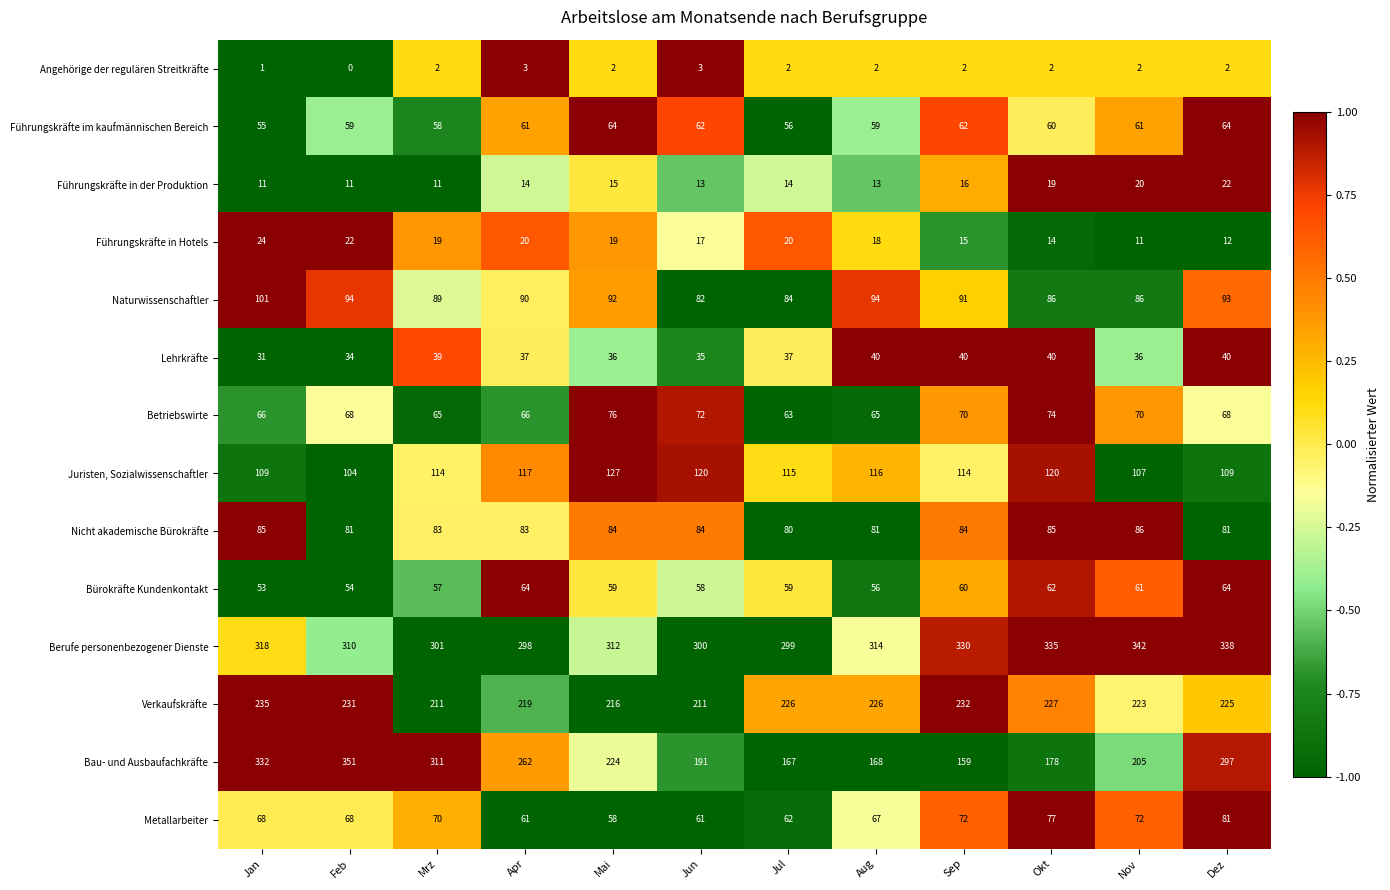

At which category is the sum across all series the highest?

Dez